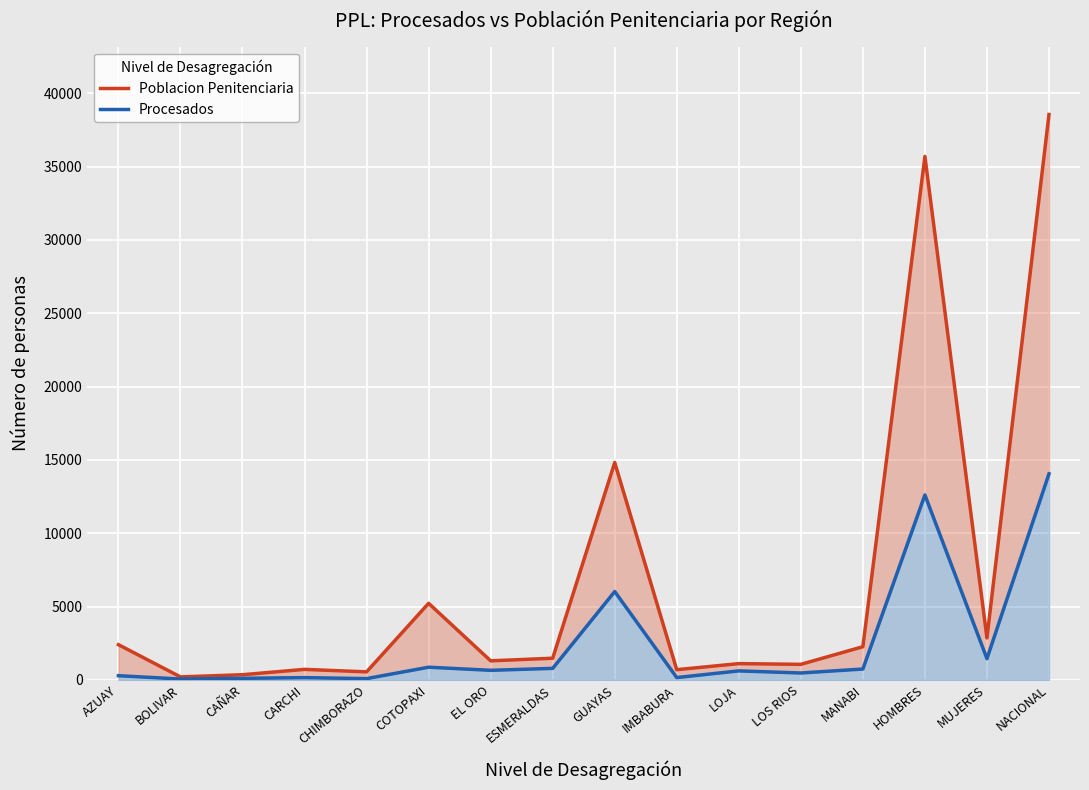

Which series changed the most between AZUAY and ESMERALDAS?

Poblacion Penitenciaria